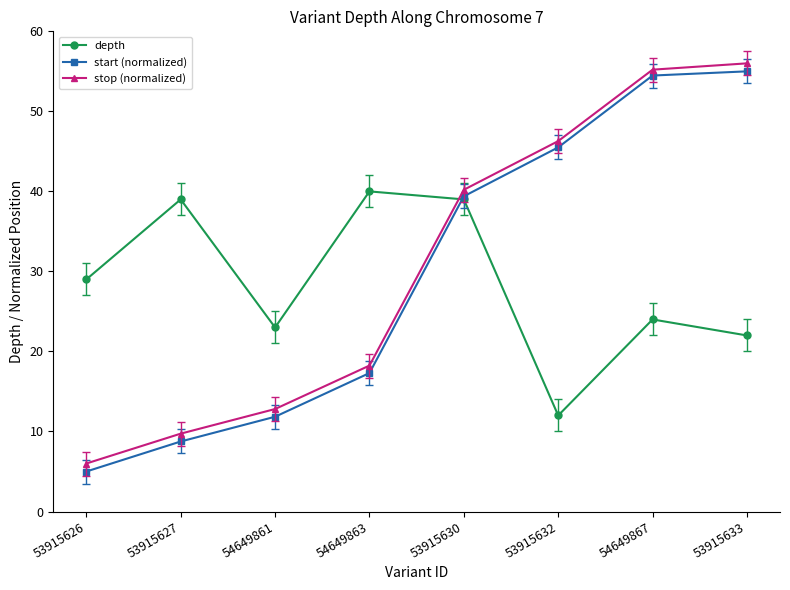

Is the value of start (normalized) at 53915627 greater than the value of depth at 54649867?

No